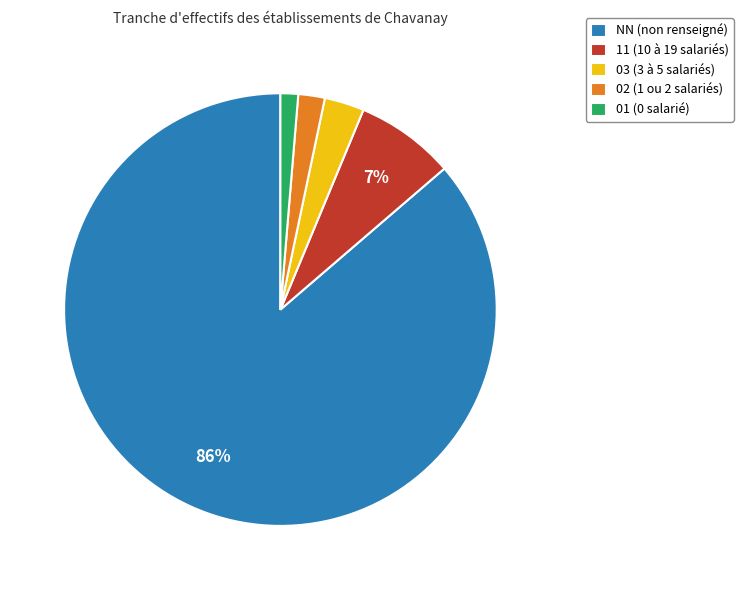

True or false: 03 (3 à 5 salariés) accounts for 3% of the total.

True